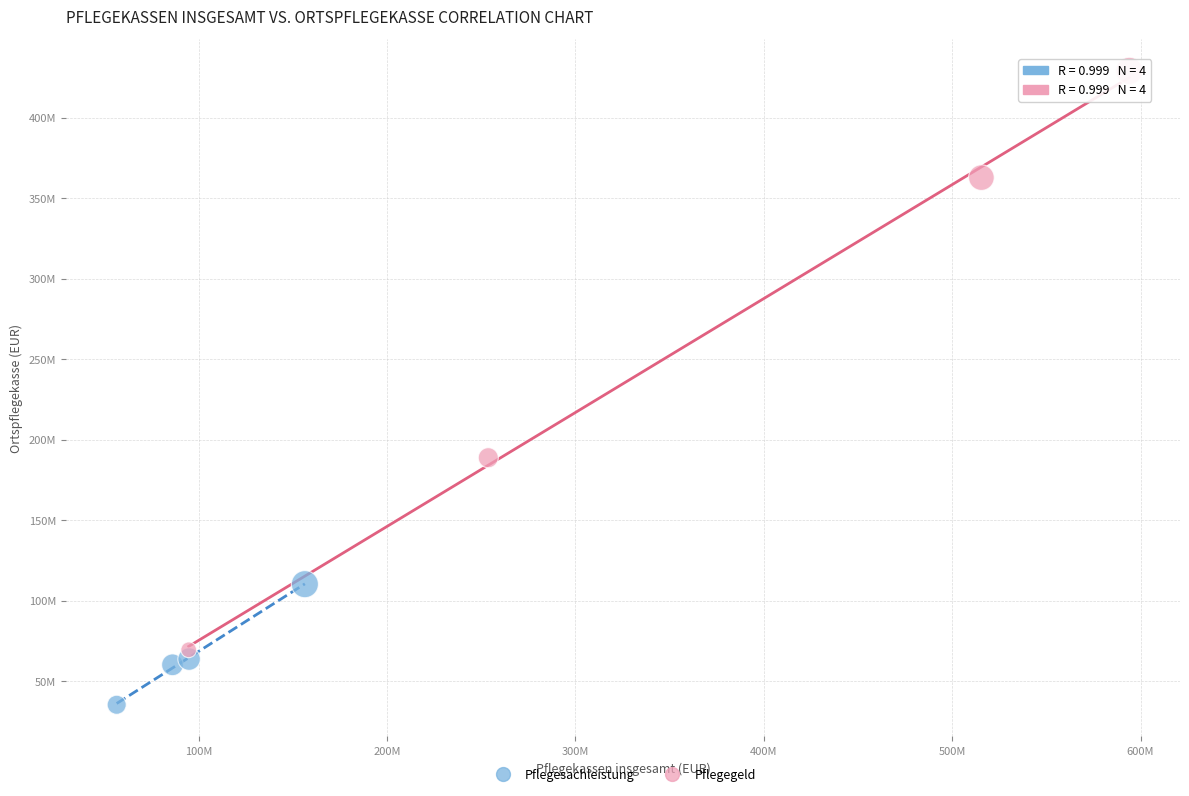

Which series reaches the maximum Y coordinate?

Pflegegeld